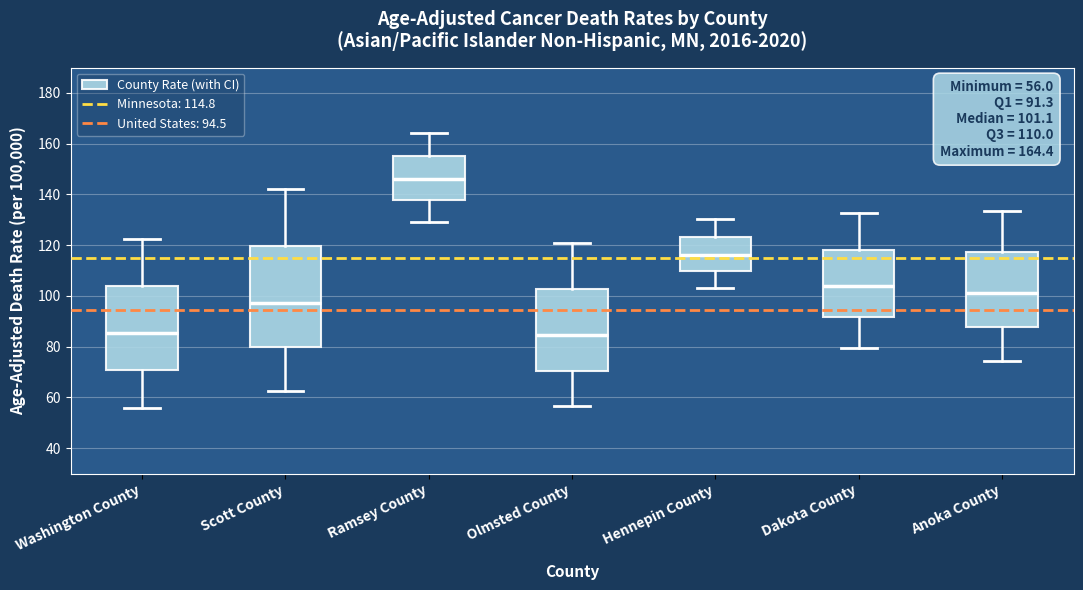

Comparing the boxes themselves (not the whiskers), which one is the tallest?

Scott County